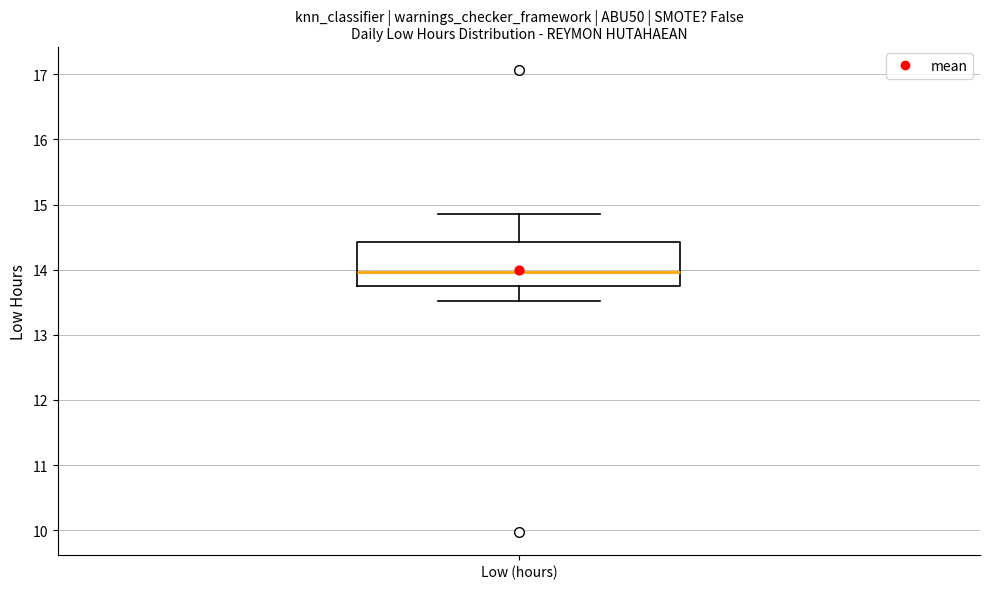

Where does the median line of the box for Low (hours) sit on the y-axis? The values are not printed on the chart, so give them approximately, as read against the axis.

14.0